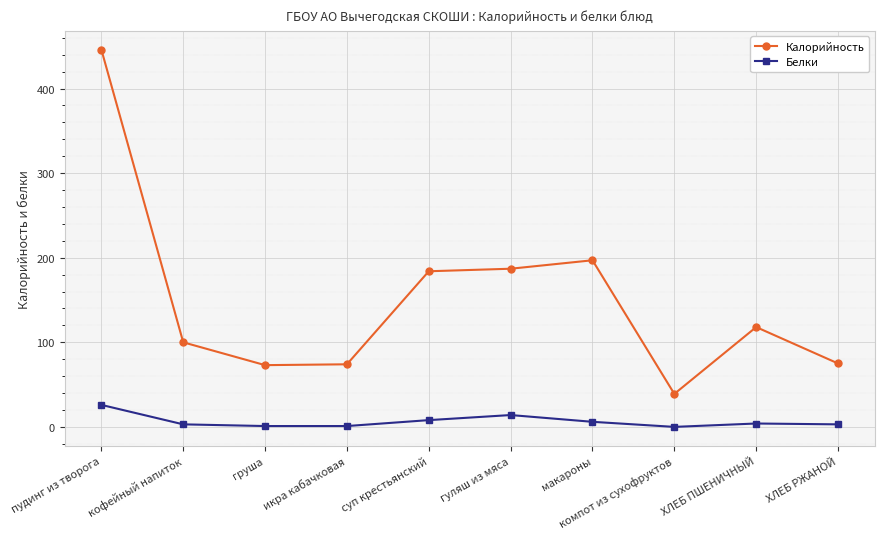

What is the value of the Белки point at the 6th from the left?

14